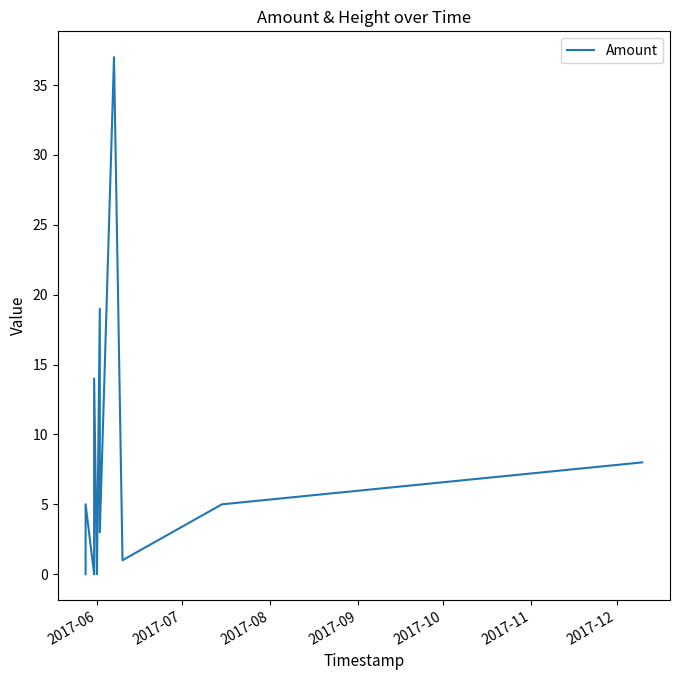

How many values are below 3?

6